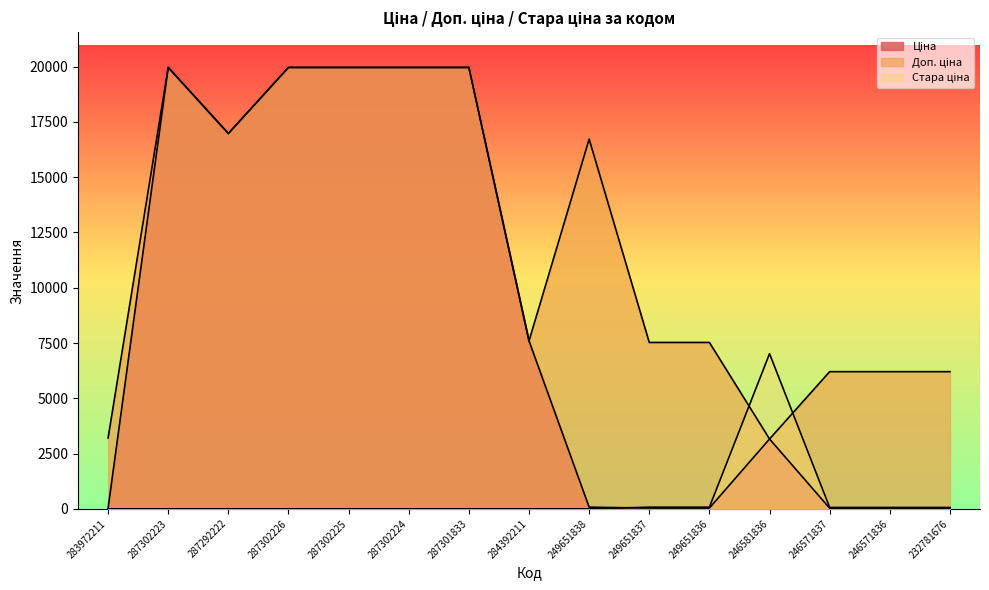

What are all the series names shown in the legend?

Ціна, Доп. ціна, Стара ціна